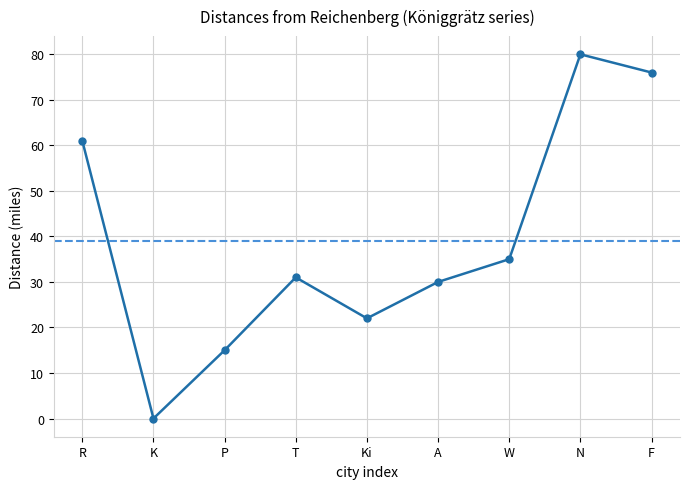

Rank the categories by value from highest to lowest.

N, F, R, W, T, A, Ki, P, K